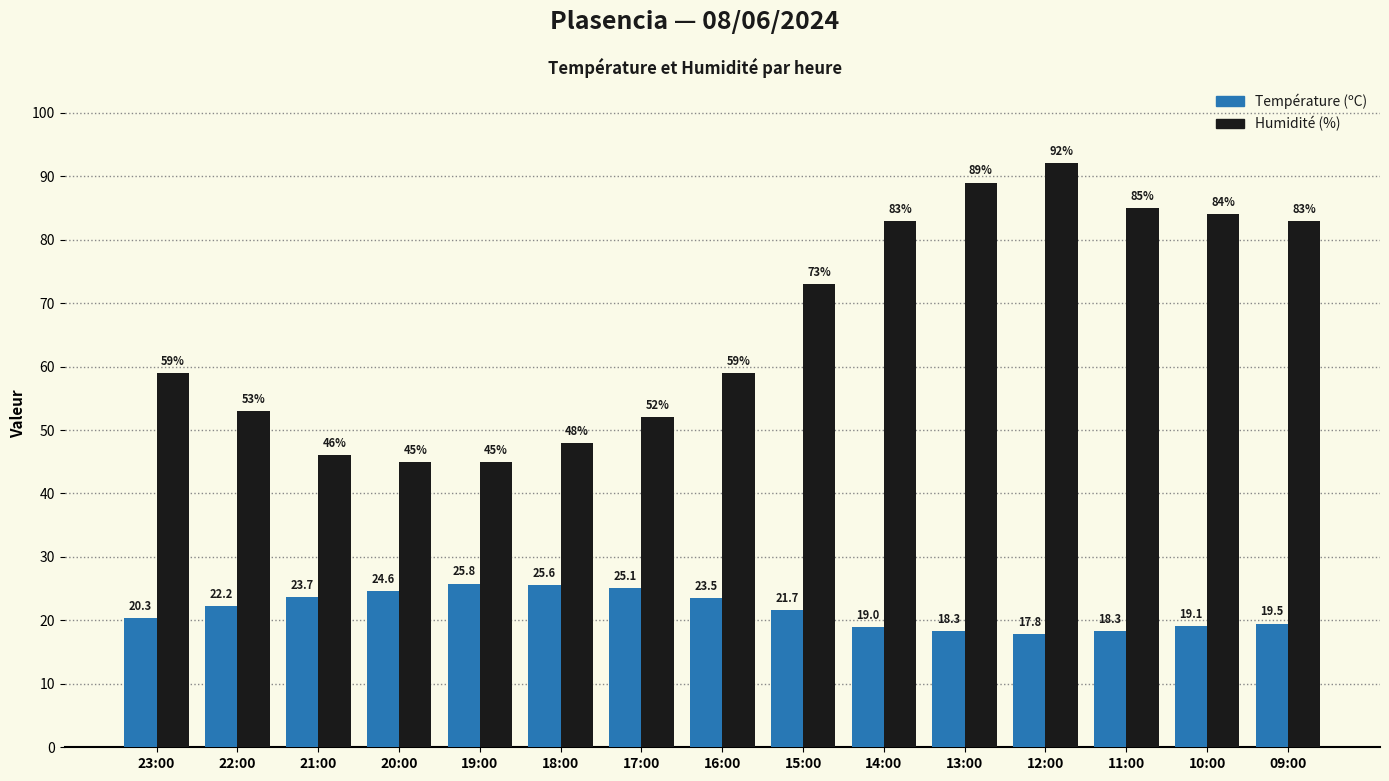

At which category is the sum across all series the highest?

12:00